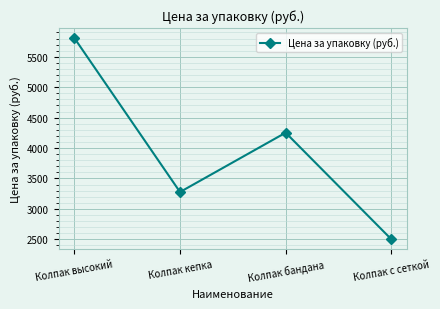

True or false: the data has more than 2 interior local peaks.

False